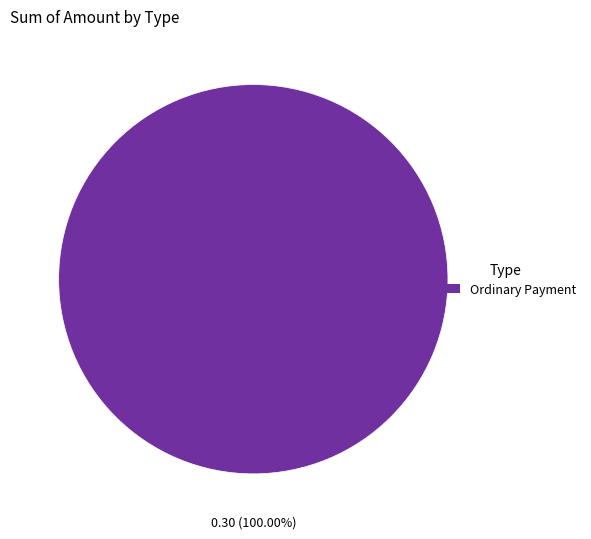

Which slice represents more than half of the pie?

Ordinary Payment